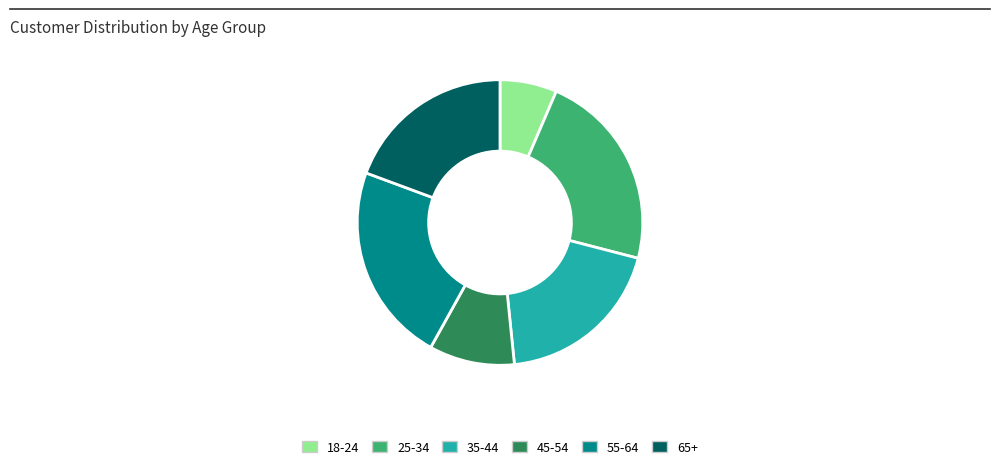

How many slices are in this pie chart?

6